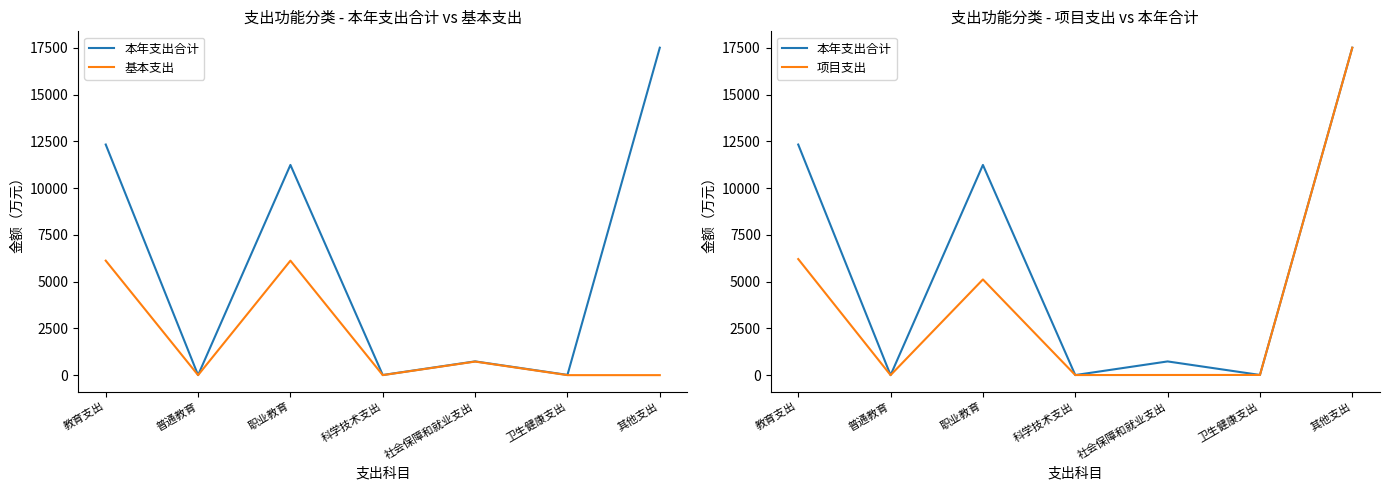

What is the label of the 2nd point from the right?

卫生健康支出